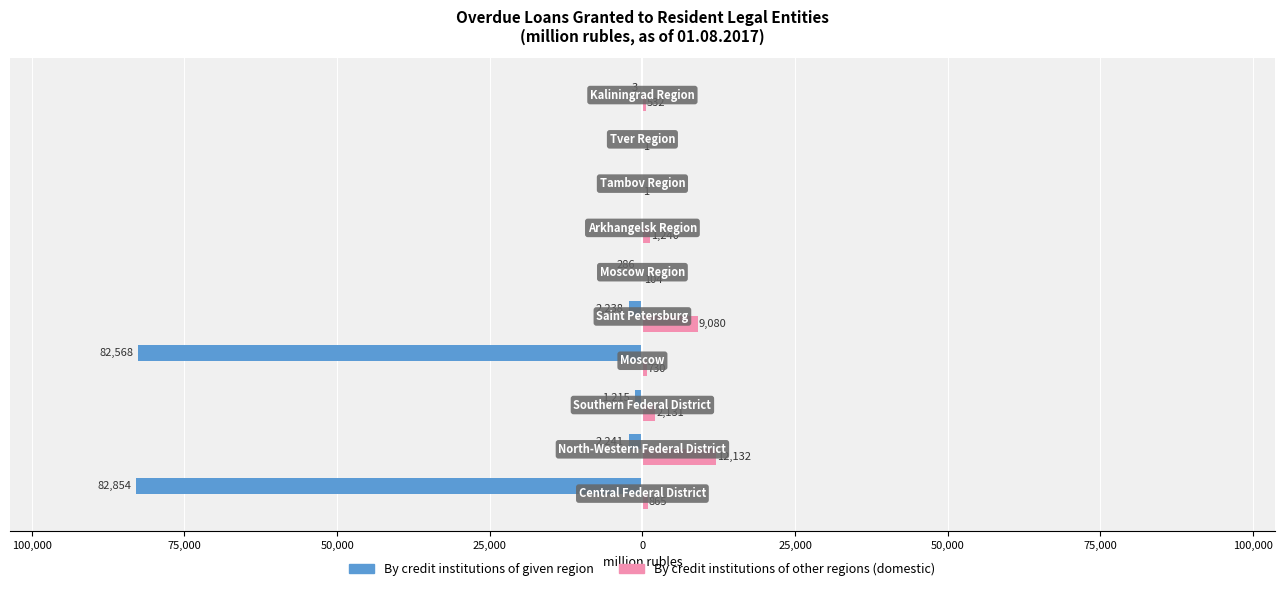

List the series in order of their overall mean, highest first.

By credit institutions of other regions (domestic), By credit institutions of given region